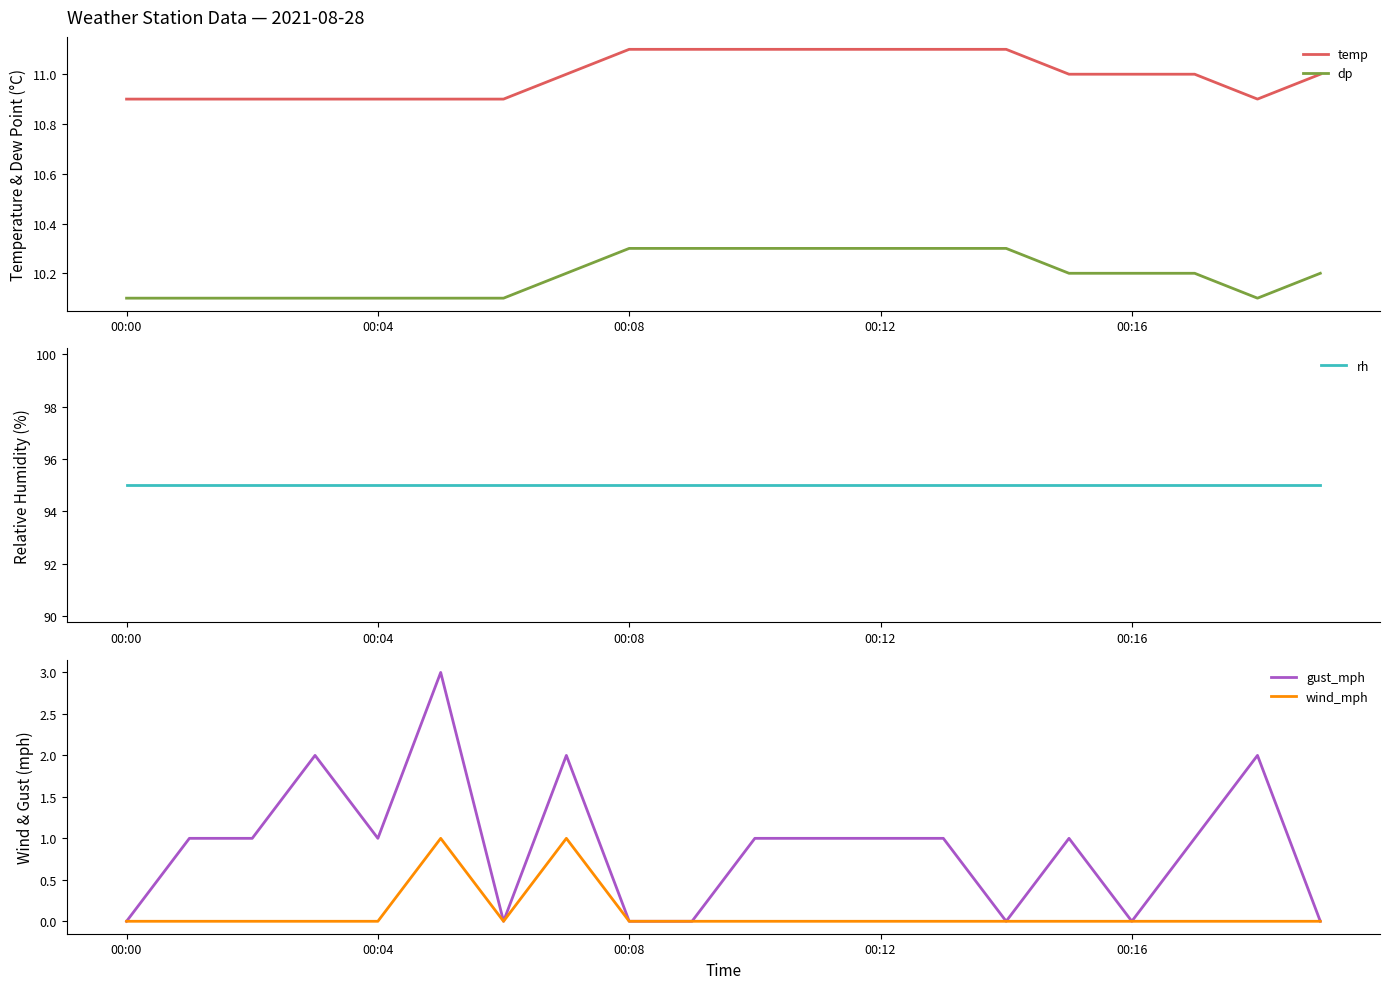

Is it true that temp equals 11.1 at 00:12?

True